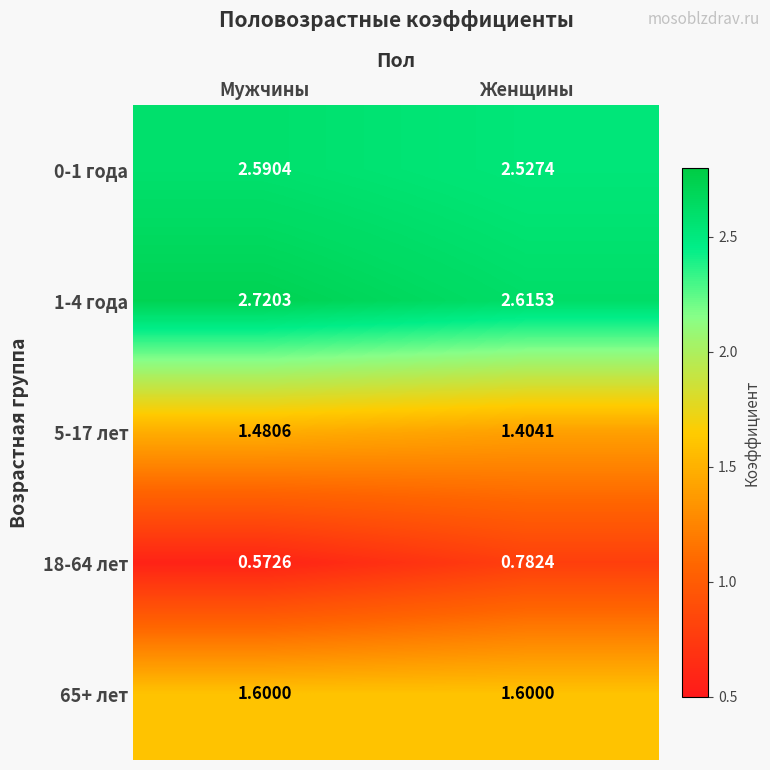

Where is 5-17 лет nearest to the value 1?

Женщины